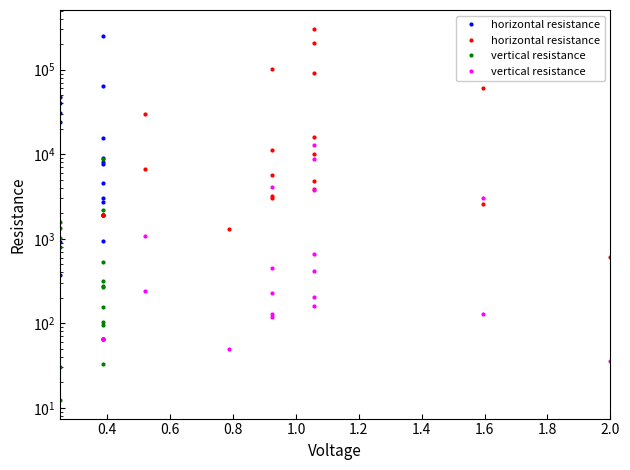

What is the average value of the vertical resistance series?

1916.7